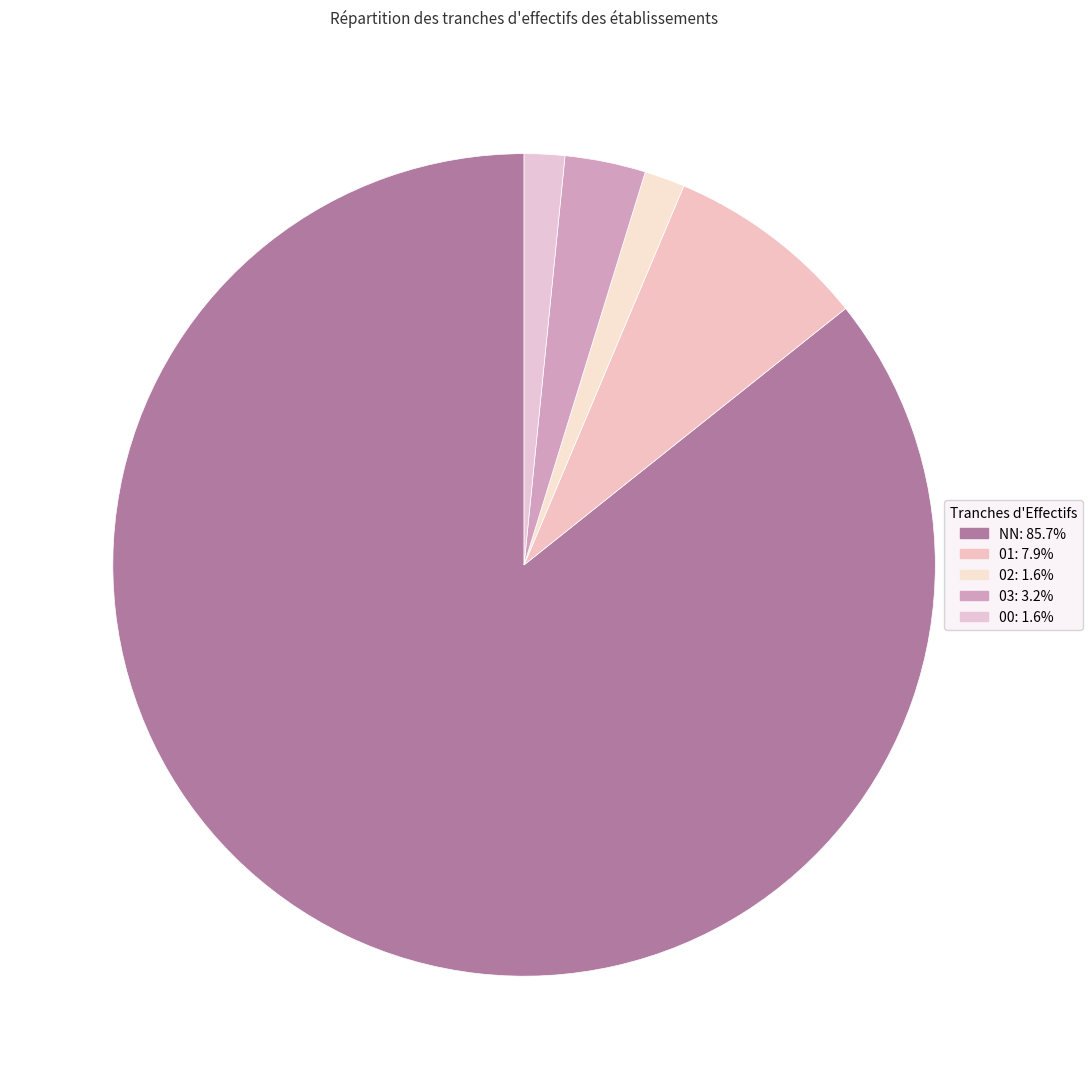

Is there a majority slice in this chart?

Yes